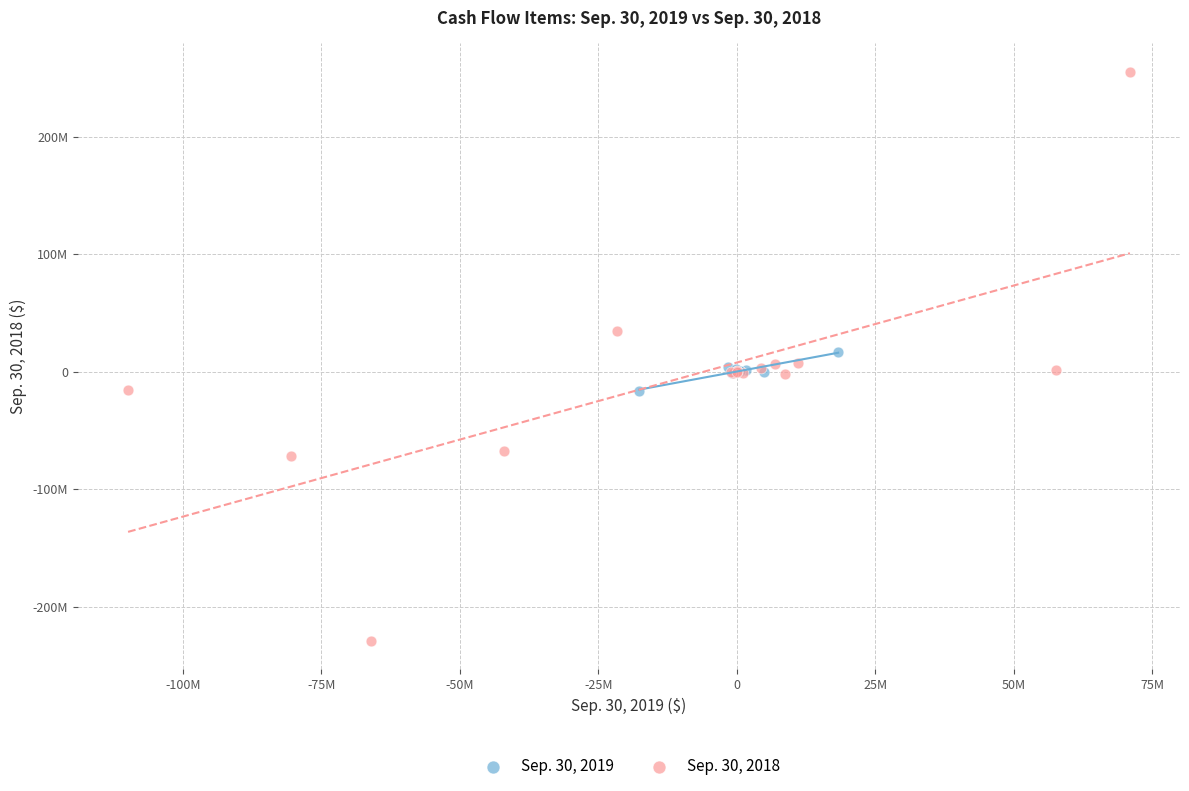

Which series reaches the minimum Y coordinate?

Sep. 30, 2018